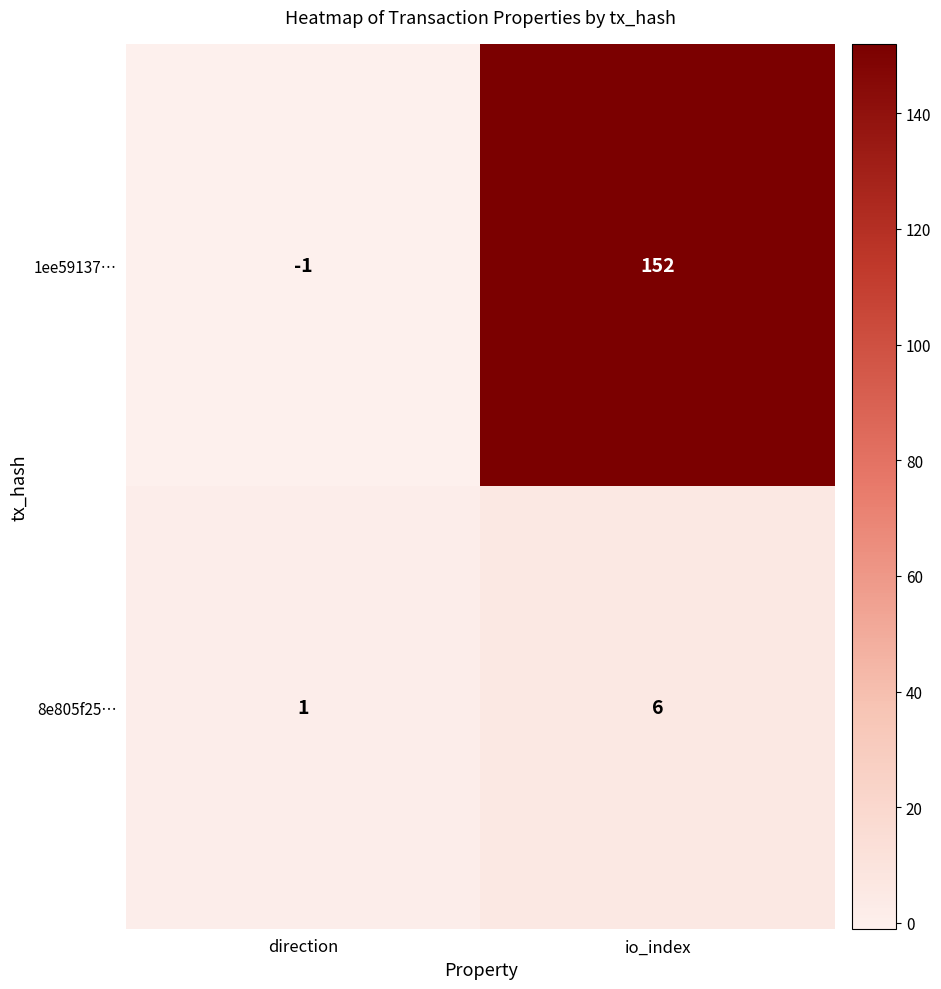

Is it true that 8e805f25… equals 6 at io_index?

True